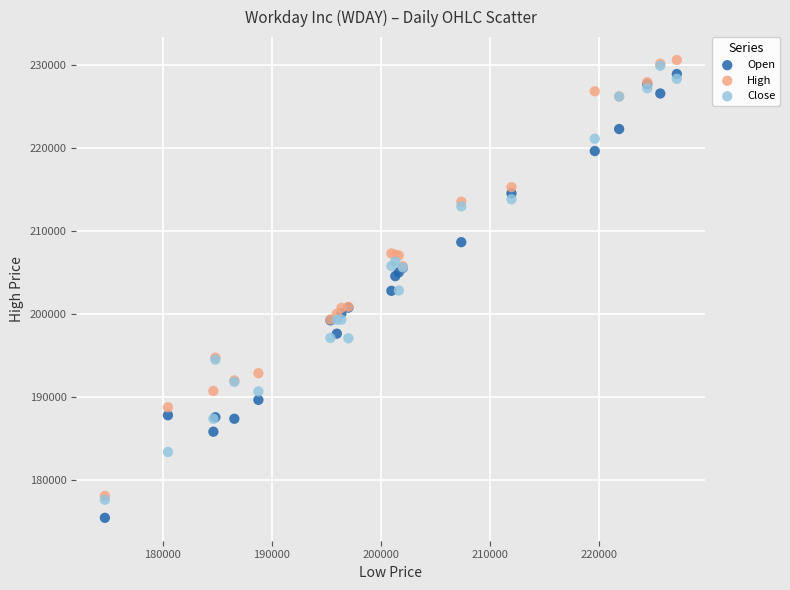

What are all the series names shown in the legend?

Open, High, Close